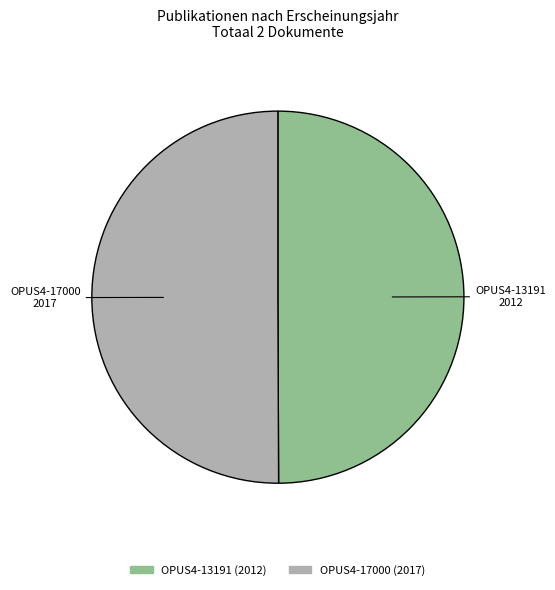

The OPUS4-13191 slice represents 42% of the pie. True or false?

False